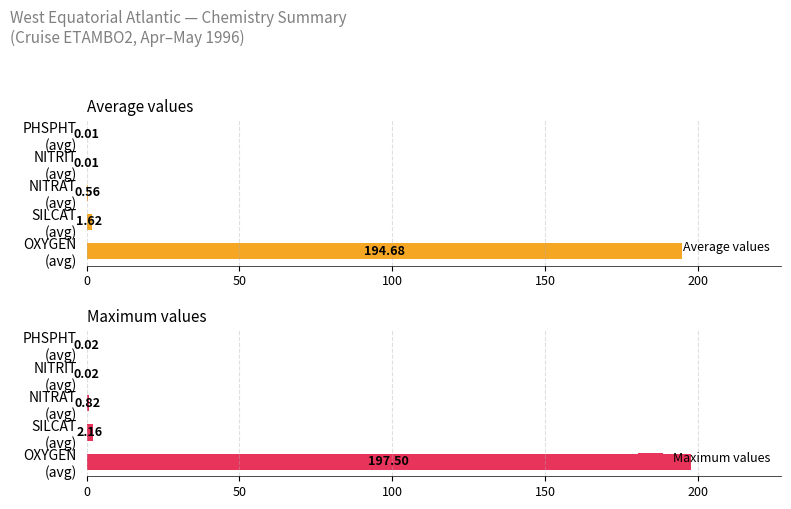

Which series has the largest total across all categories?

Maximum values